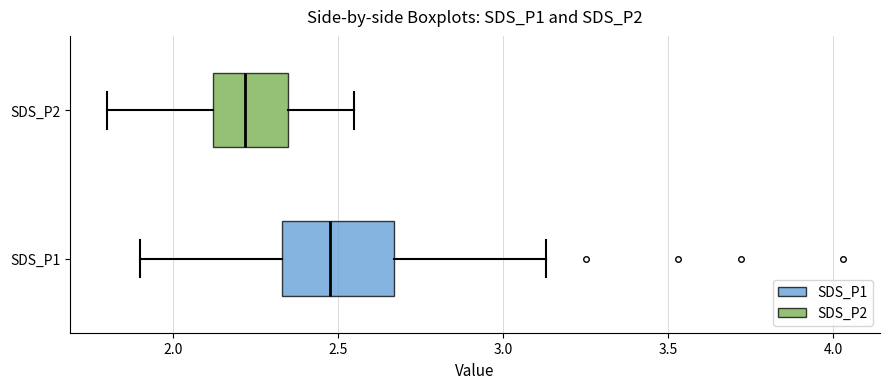

Which box is the widest, from its left edge to its right edge?

SDS_P1